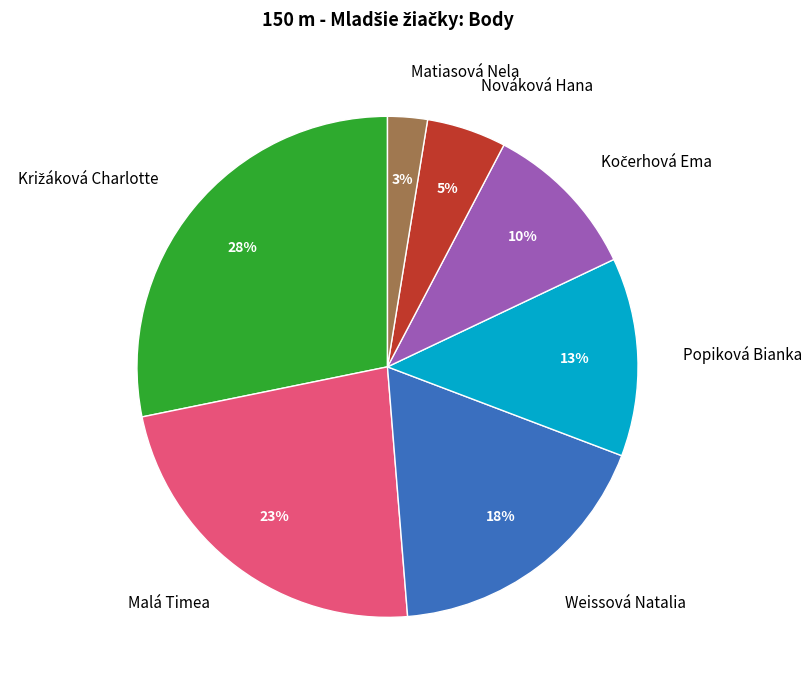

Is there a majority slice in this chart?

No